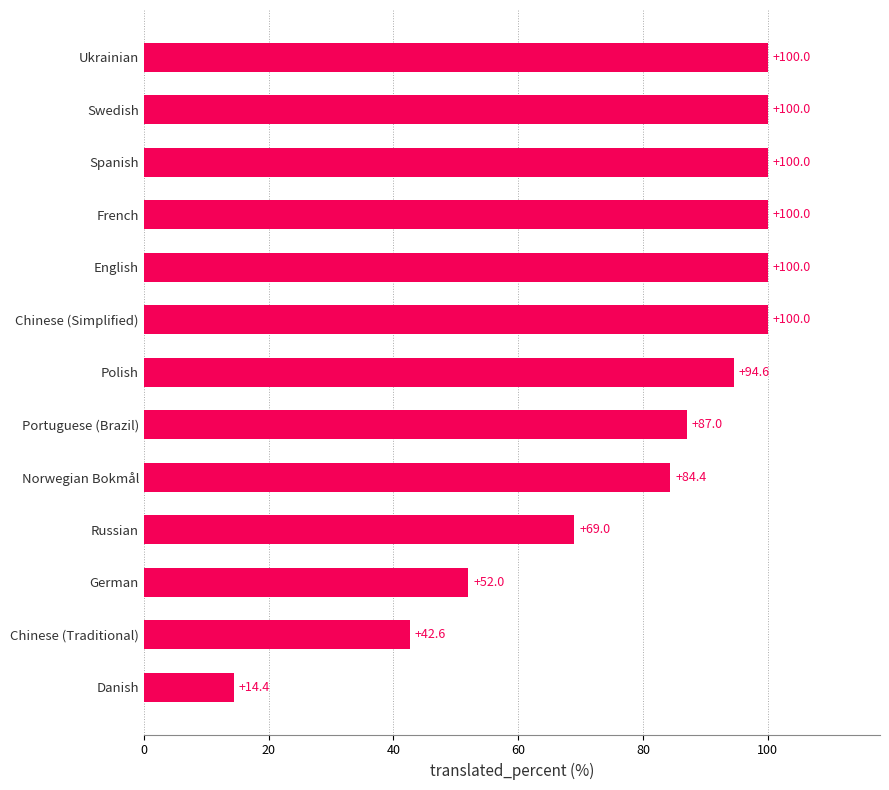

The value at German is 24.5. True or false?

False